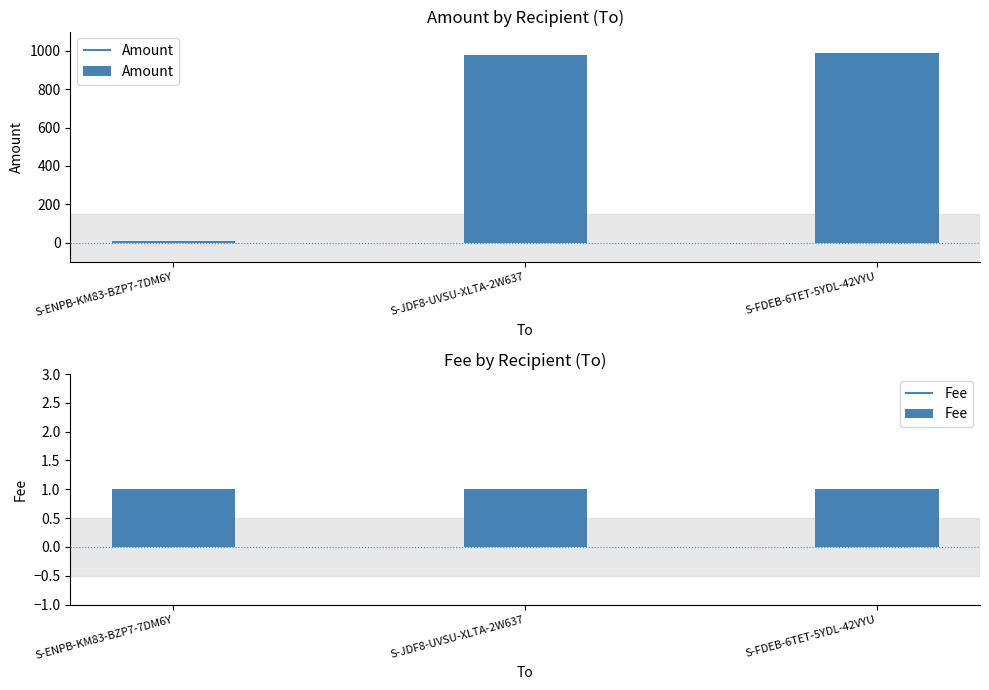

How many data points in Amount are less than 978?

1